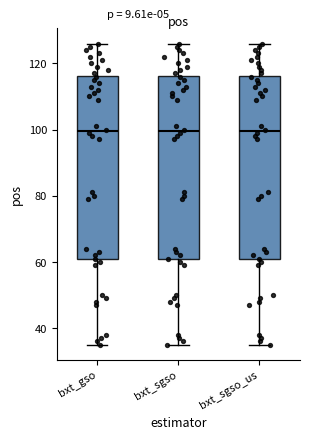

Reading left to right, transcribe this box plot: for each box, give where its median line is, the range the box spans, and where its two whiskers end, as read against the y-axis. The values are not printed on the chart, so give them approximately, as read against the axis.

bxt_gso: median 100, box 60 to 116, whiskers 36 to 126
bxt_sgso: median 100, box 60 to 116, whiskers 36 to 126
bxt_sgso_us: median 100, box 60 to 116, whiskers 36 to 126